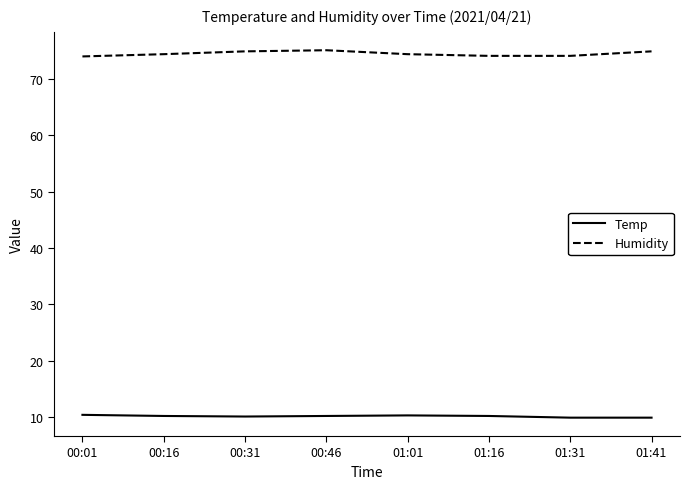

What is the minimum value for Temp?

9.9